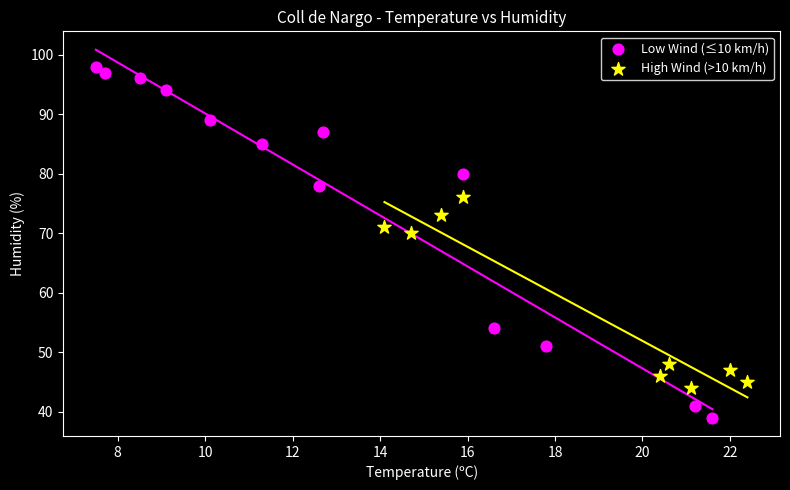

Which series contains the lowest Y value?

Low Wind (≤10 km/h)